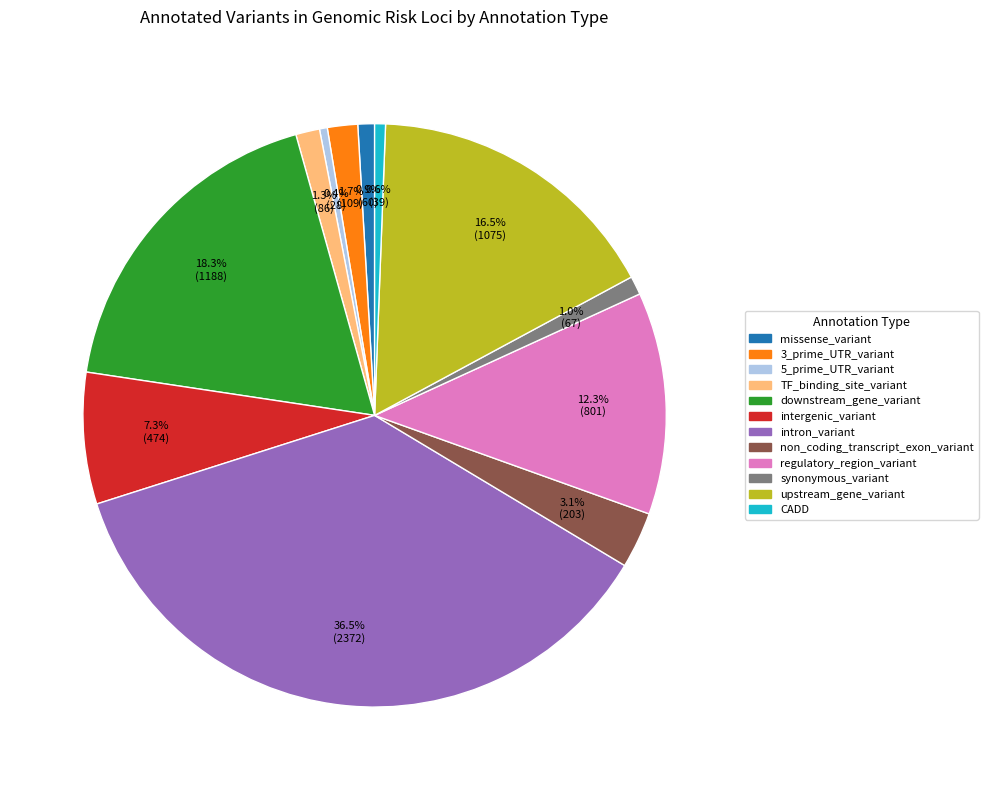

Does synonymous_variant represent more than half of the total?

No